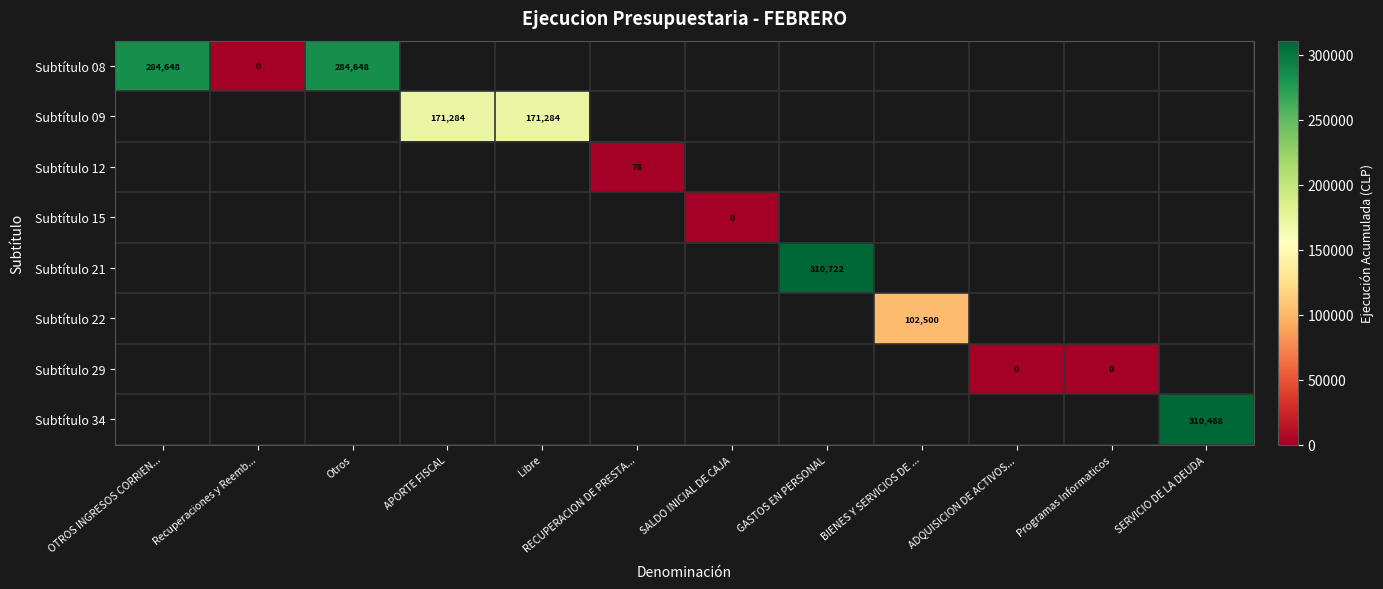

Is it true that Subtítulo 08 equals 448516 at OTROS INGRESOS CORRIEN...?

False